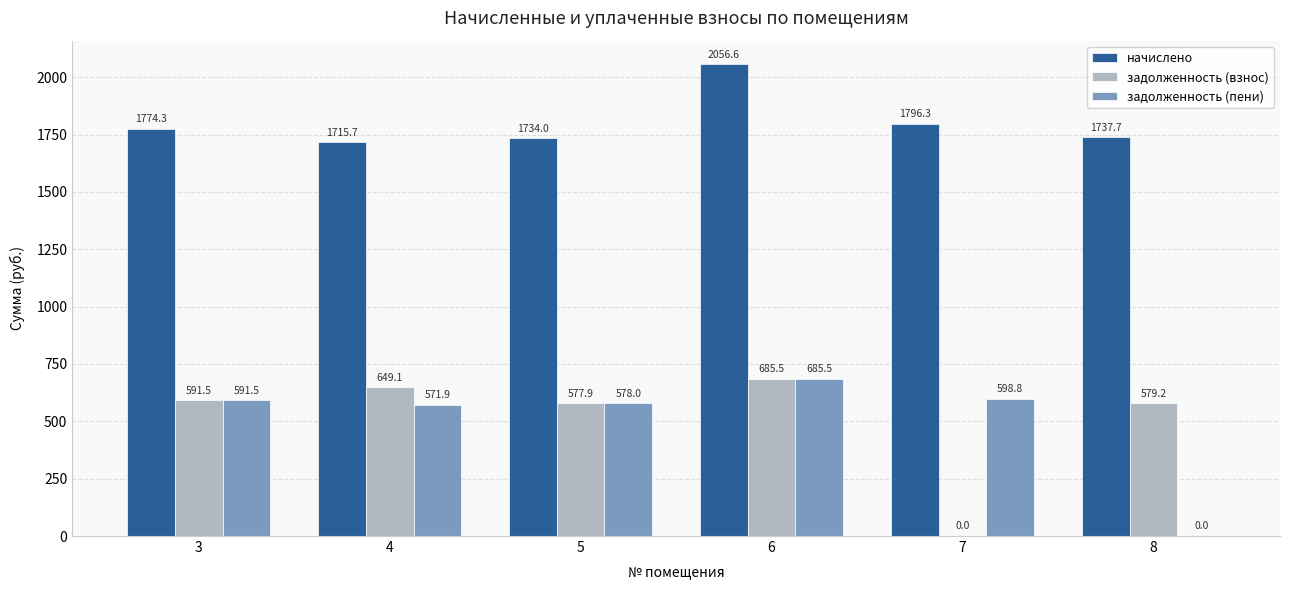

What value does the задолженность (пени) series have at 5?

578.0